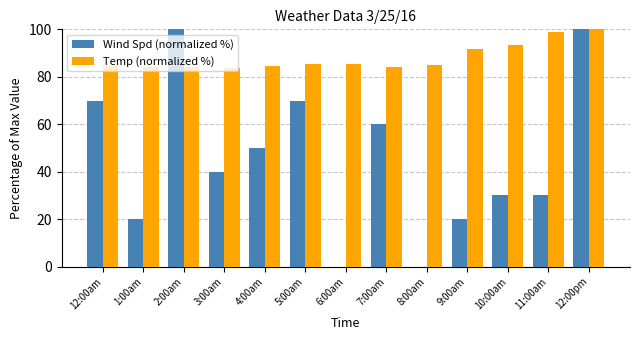

What is the sum of the Temp (normalized %) values at 12:00am and 8:00am?

169.8